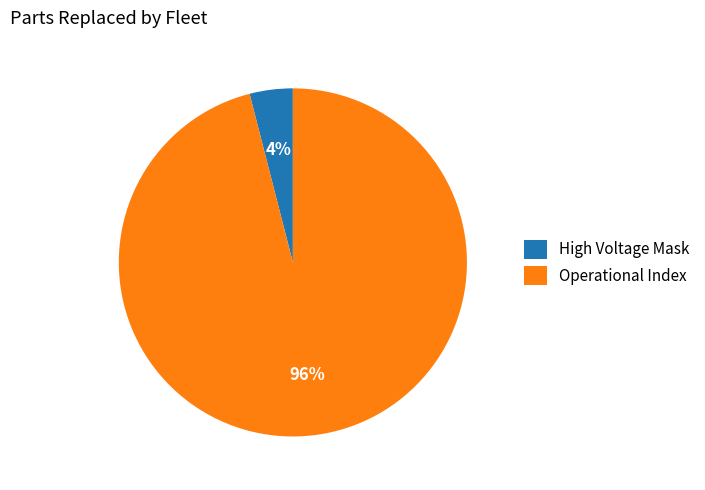

True or false: Operational Index accounts for 96% of the total.

True